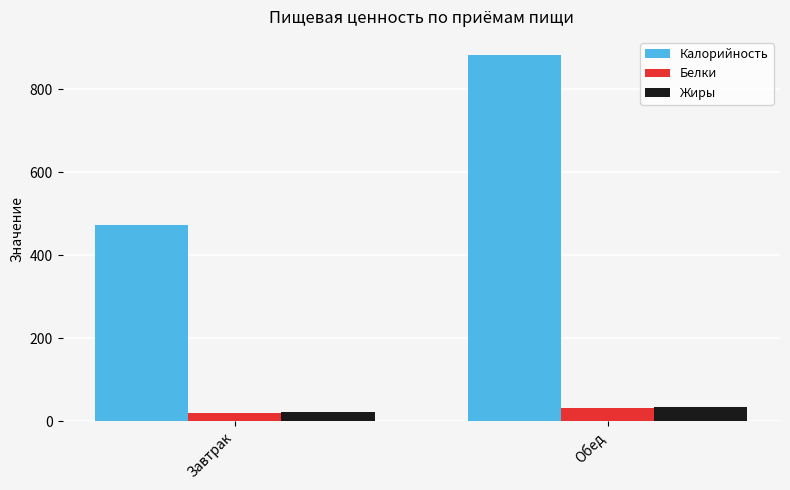

Read the Белки value at Обед.

30.8